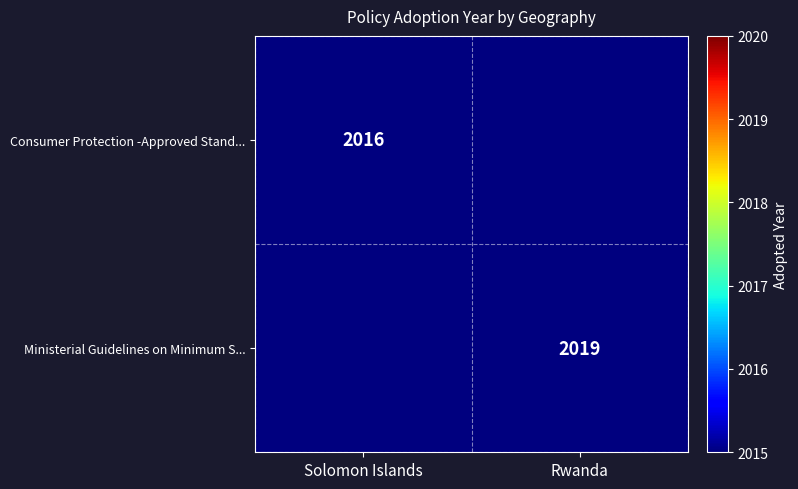

True or false: Ministerial Guidelines on Minimum S... has a value of 2870 at Rwanda.

False